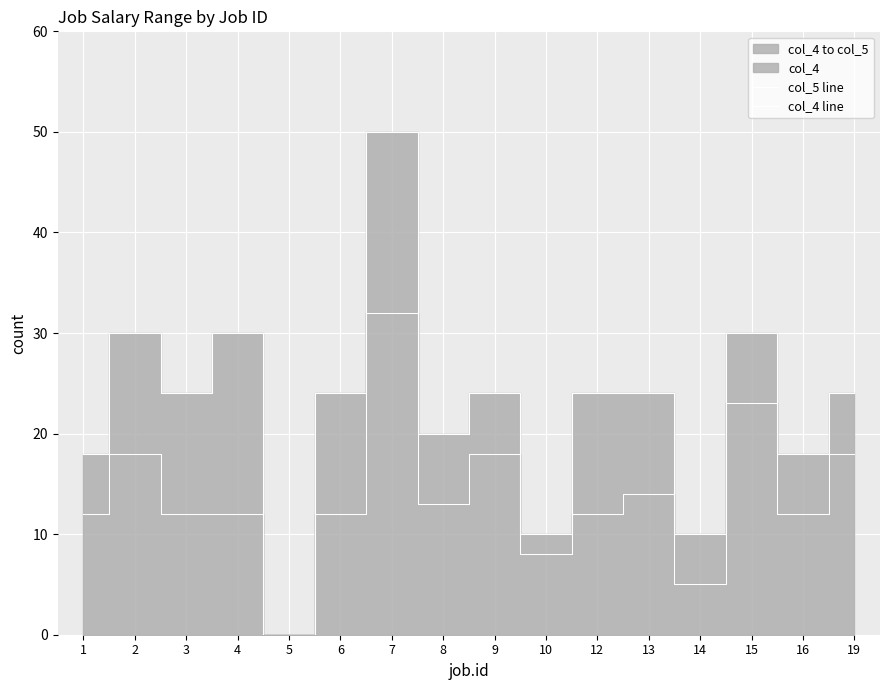

What is the value of the col_4 line point at the 16th from the left?

18